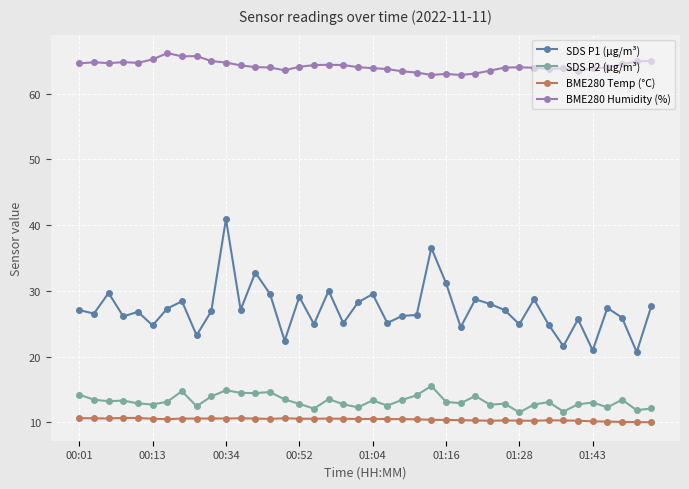

Which series has the largest total across all categories?

BME280 Humidity (%)